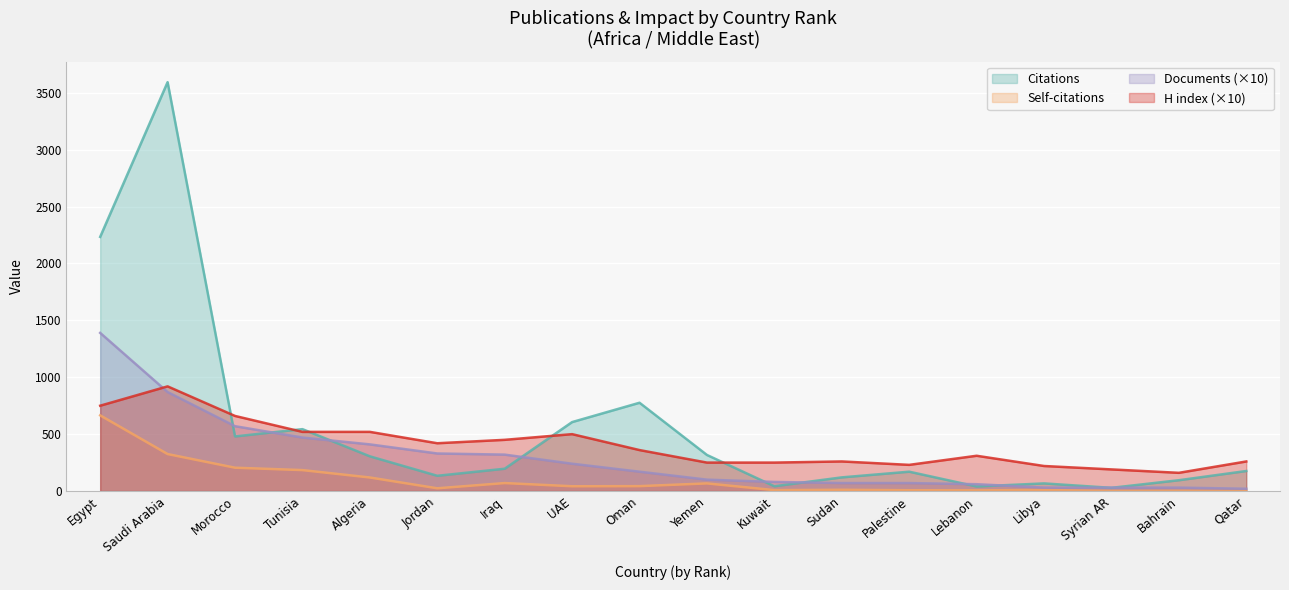

What is the difference between the highest and lowest values at Kuwait?

242